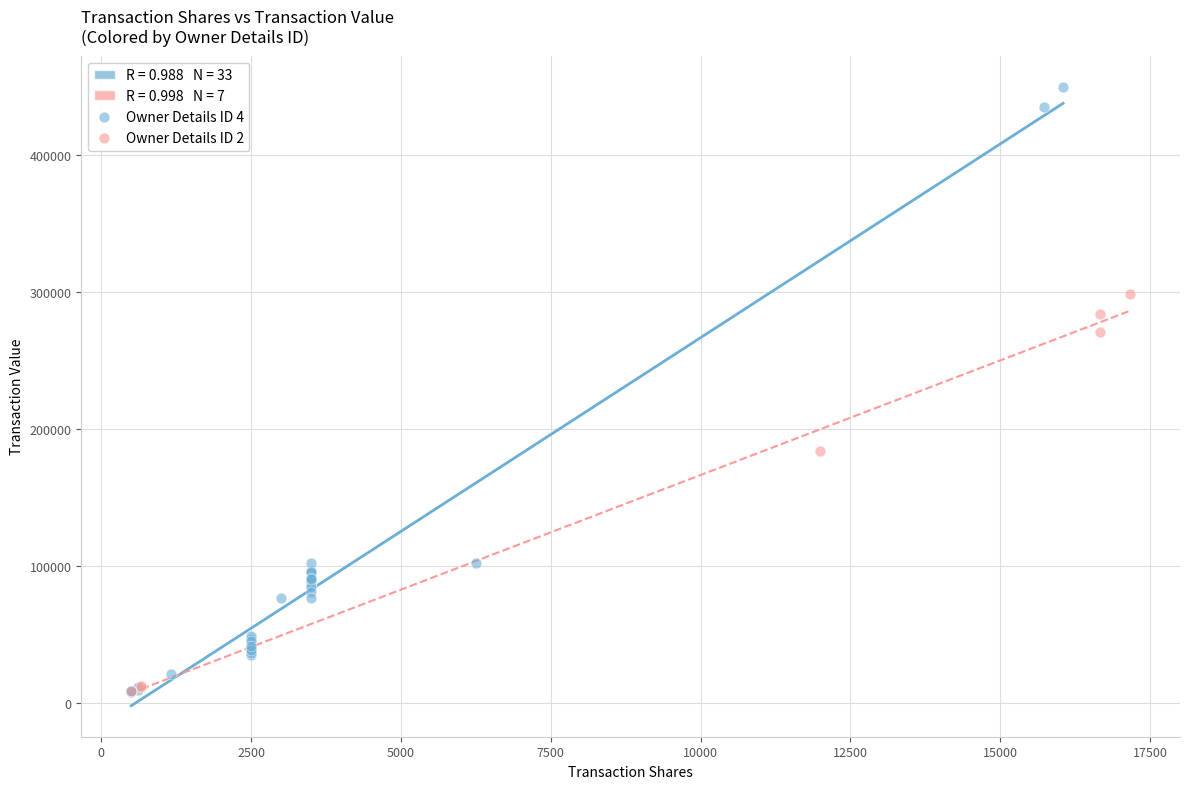

Which series has the largest Y range (max minus min)?

Owner Details ID 4